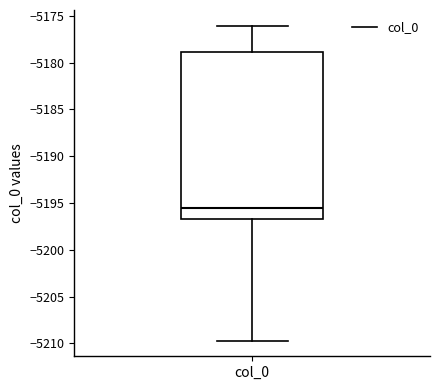

Transcribe this box plot: give where the median line is, the range the box spans, and where the two whiskers end, as read against the y-axis. The values are not printed on the chart, so give them approximately, as read against the axis.

median -5195.5, box -5196.5 to -5179.0, whiskers -5209.5 to -5176.0